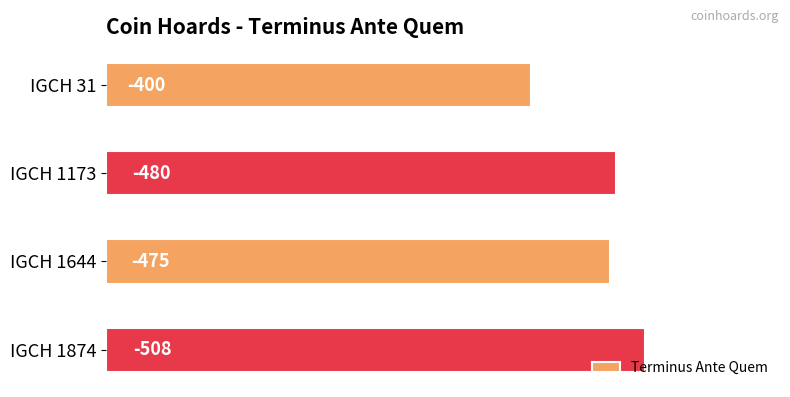

Does the chart contain stacked bars?

No